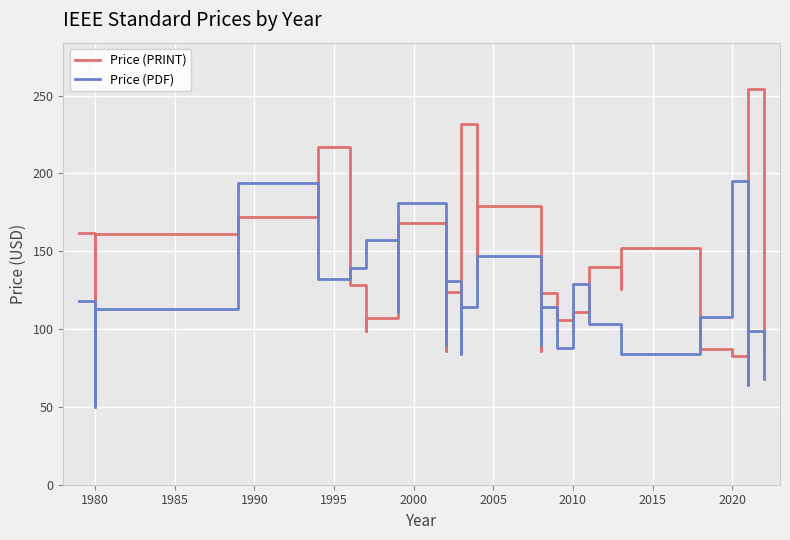

Is this an area chart (filled region under the line)?

No